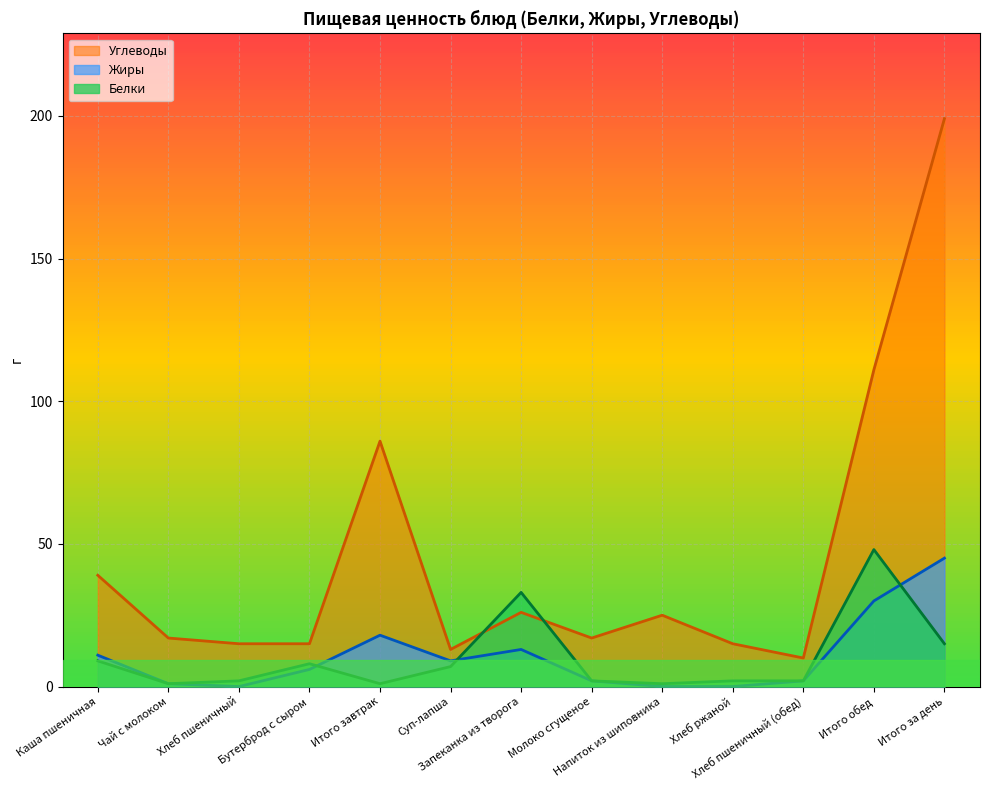

Reading right to left, what are all the values shown in this chart?

Белки: Итого за день=15	Итого обед=48	Хлеб пшеничный (обед)=2	Хлеб ржаной=2	Напиток из шиповника=1	Молоко сгущеное=2	Запеканка из творога=33	Суп-лапша=7	Итого завтрак=1	Бутерброд с сыром=8	Хлеб пшеничный=2	Чай с молоком=1	Каша пшеничная=9
Жиры: Итого за день=45	Итого обед=30	Хлеб пшеничный (обед)=2	Хлеб ржаной=0	Напиток из шиповника=0	Молоко сгущеное=2	Запеканка из творога=13	Суп-лапша=9	Итого завтрак=18	Бутерброд с сыром=6	Хлеб пшеничный=0	Чай с молоком=1	Каша пшеничная=11
Углеводы: Итого за день=199	Итого обед=111	Хлеб пшеничный (обед)=10	Хлеб ржаной=15	Напиток из шиповника=25	Молоко сгущеное=17	Запеканка из творога=26	Суп-лапша=13	Итого завтрак=86	Бутерброд с сыром=15	Хлеб пшеничный=15	Чай с молоком=17	Каша пшеничная=39